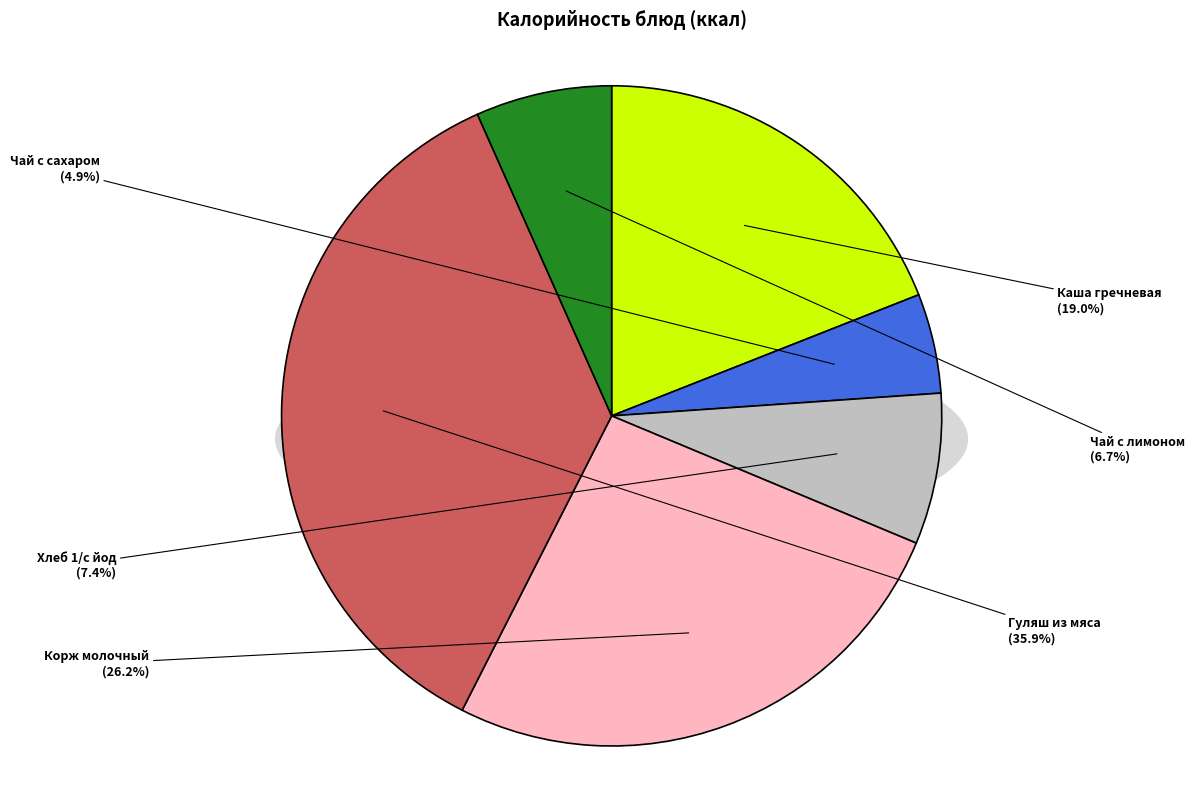

Is there any slice that represents more than half of the pie?

No